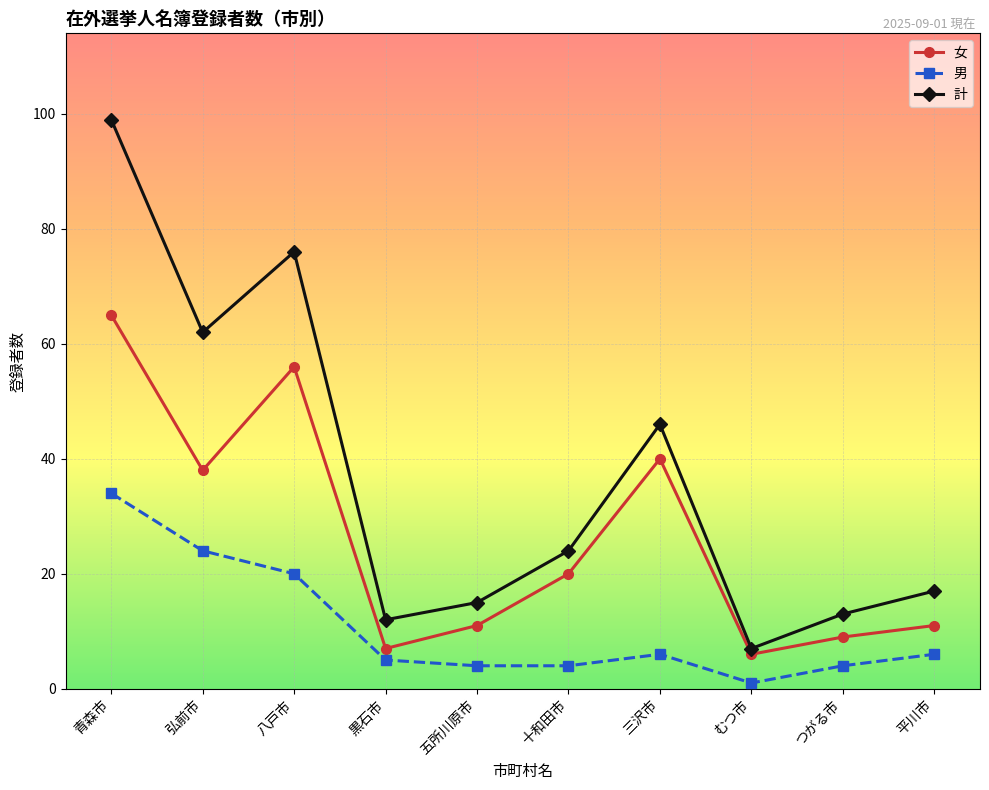

Which series changed the most between むつ市 and つがる市?

計